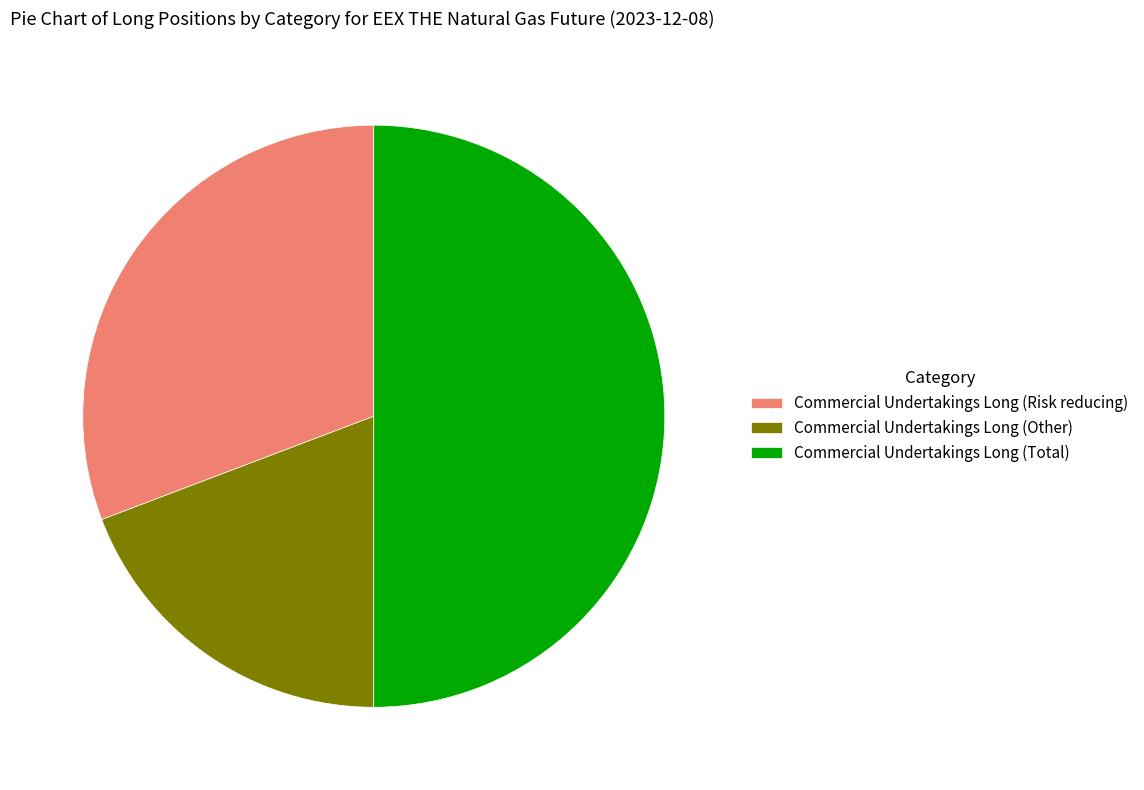

Rank the categories by value from lowest to highest.

Commercial Undertakings Long (Other), Commercial Undertakings Long (Risk reducing), Commercial Undertakings Long (Total)